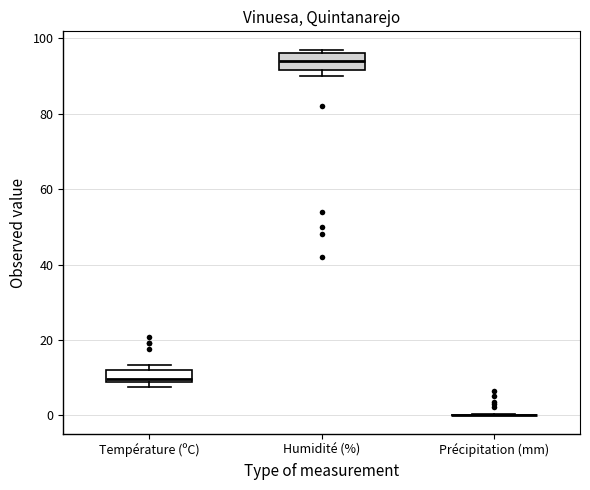

Reading left to right, transcribe this box plot: for each box, give where its median line is, the range the box spans, and where its two whiskers end, as read against the y-axis. The values are not printed on the chart, so give them approximately, as read against the axis.

Température (ºC): median 10, box 8 to 12, whiskers 8 (just below the box's lower edge) to 14
Humidité (%): median 94, box 92 to 96, whiskers 90 to 98
Précipitation (mm): box collapsed to a line at 0, whiskers 0 to 0